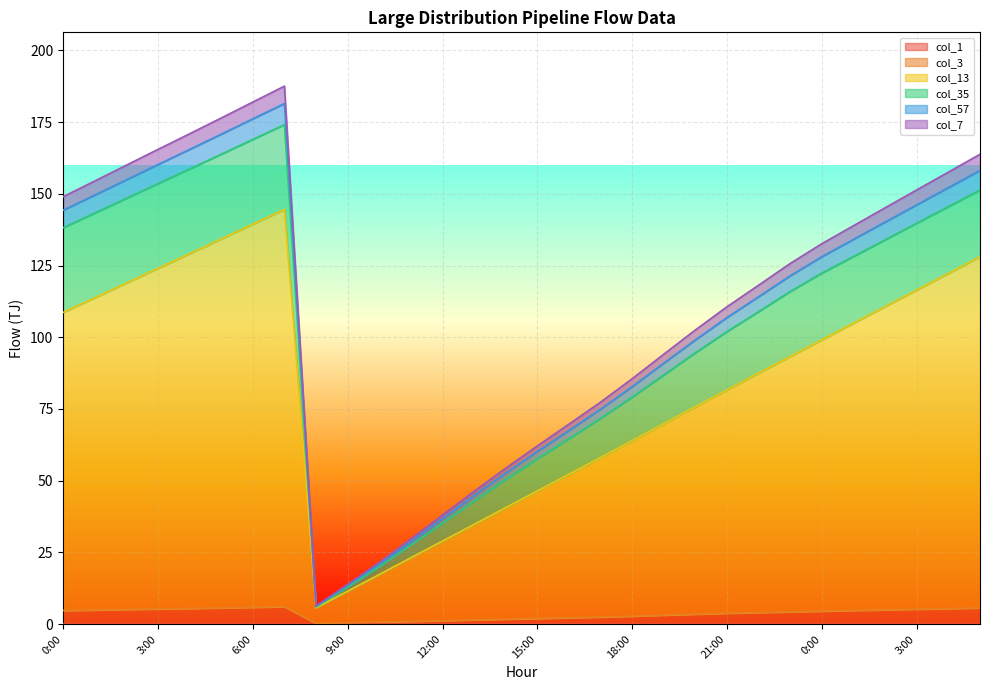

True or false: col_57 and col_13 intersect in this chart.

False